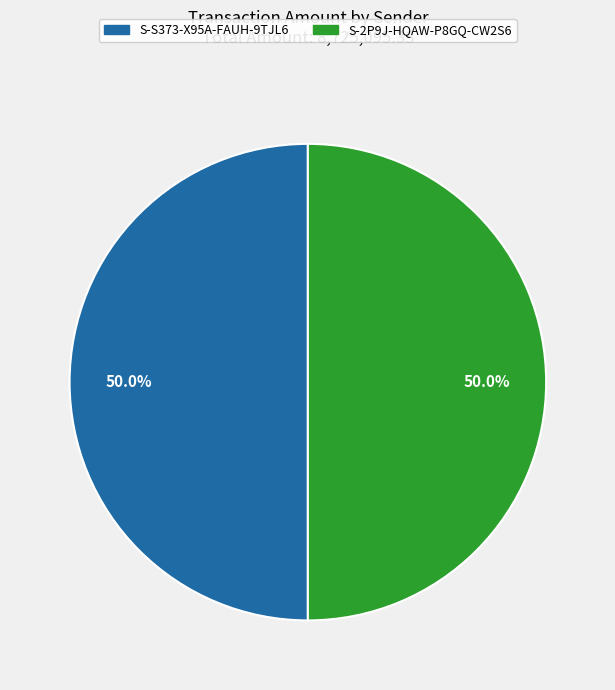

Approximately how many times larger is the value at S-2P9J-HQAW-P8GQ-CW2S6 compared to S-S373-X95A-FAUH-9TJL6?

1.0